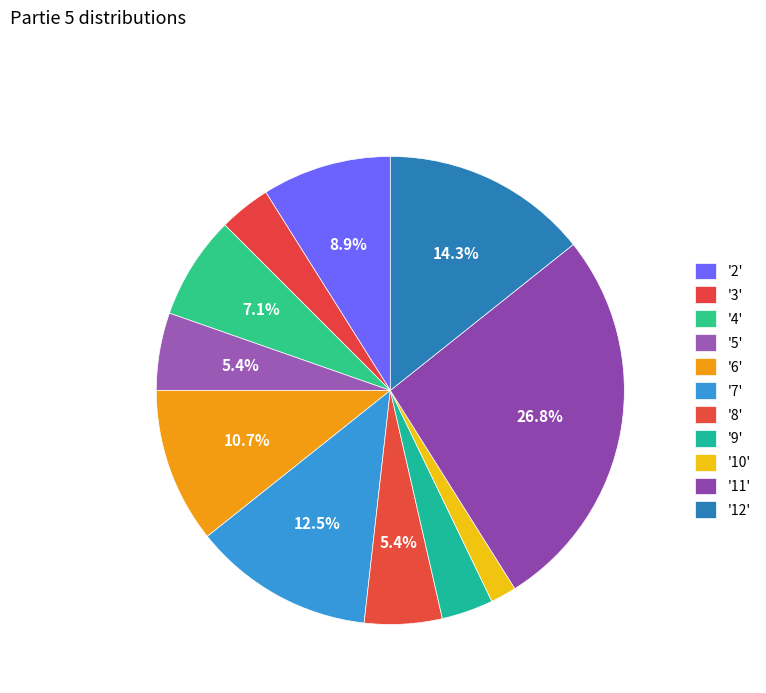

What is the largest slice in the pie chart?

11